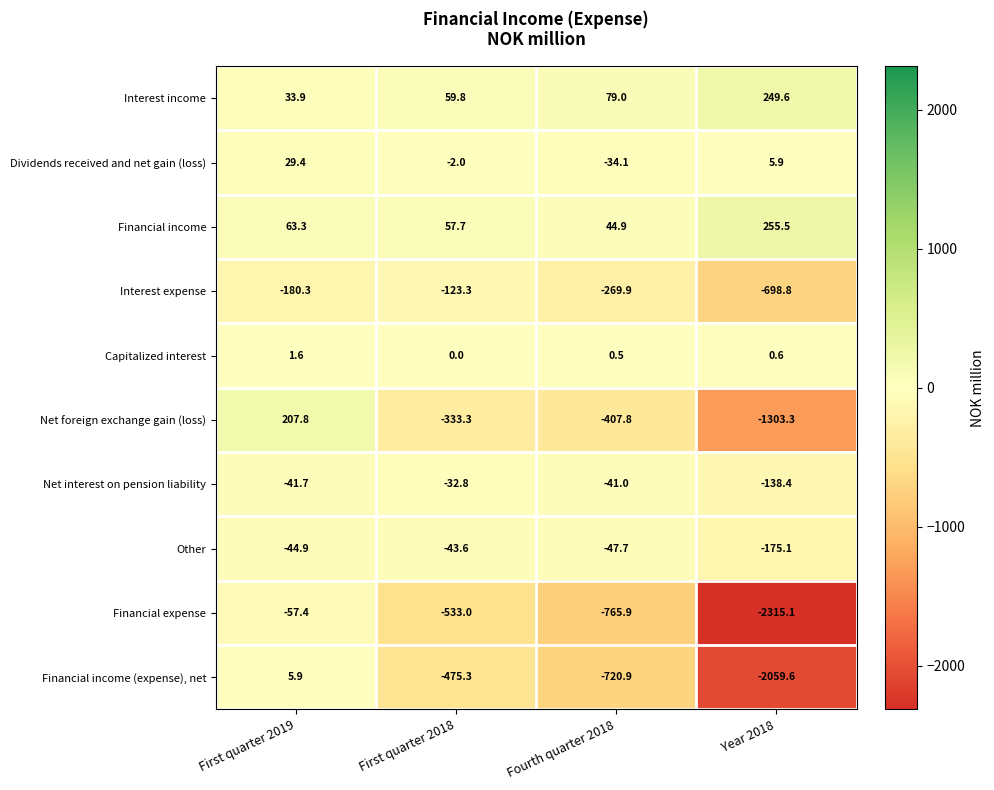

Which label corresponds to the smallest value in the chart?

Year 2018